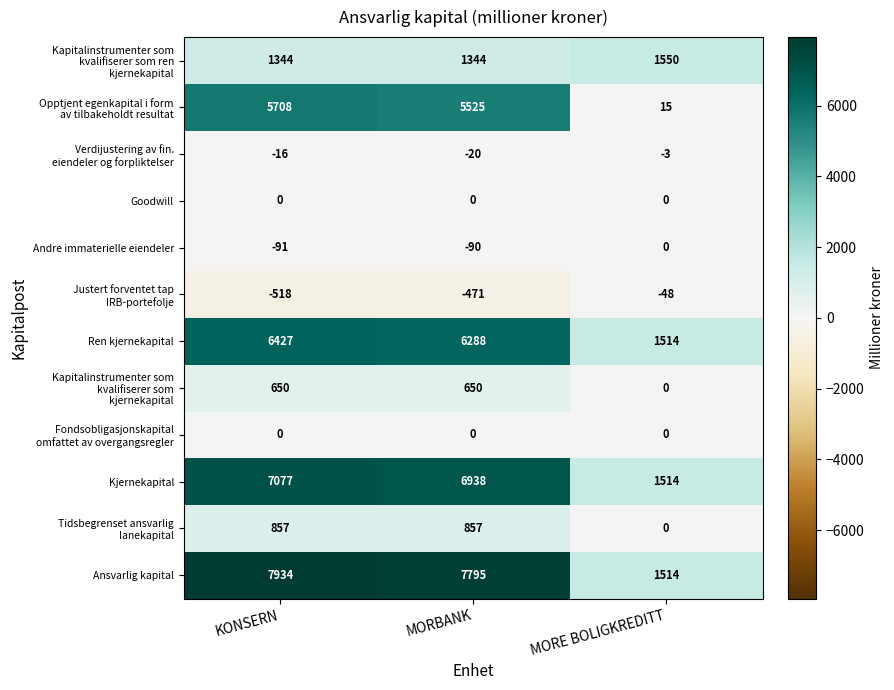

Is it true that Goodwill equals 0 at MORBANK?

True